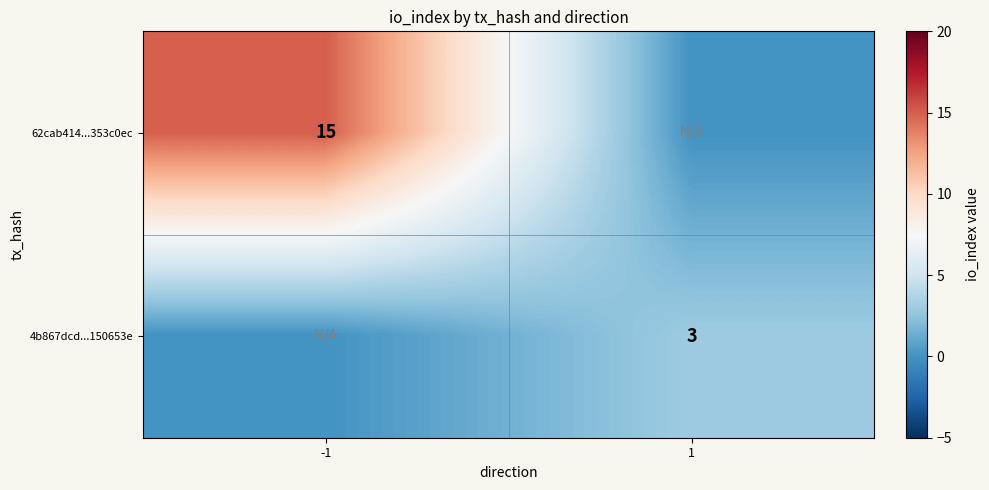

At which category is the sum across all series the highest?

-1